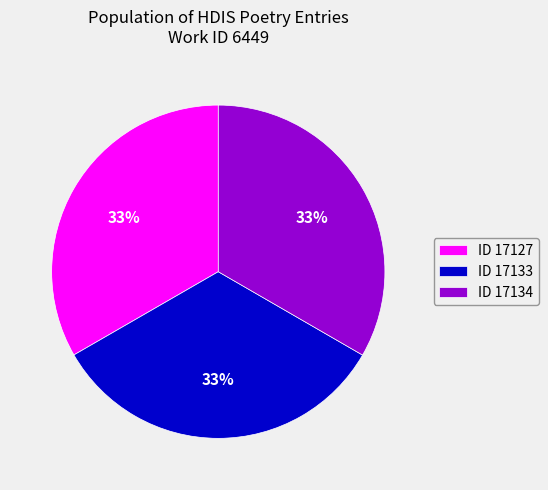

What is the ratio of the value at ID 17127 to the value at ID 17134?

1.0